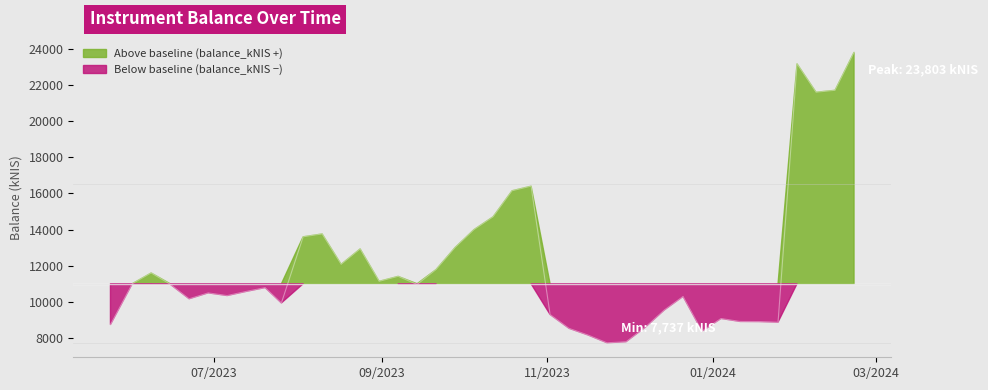

What is the minimum value shown in the chart?

7736.9